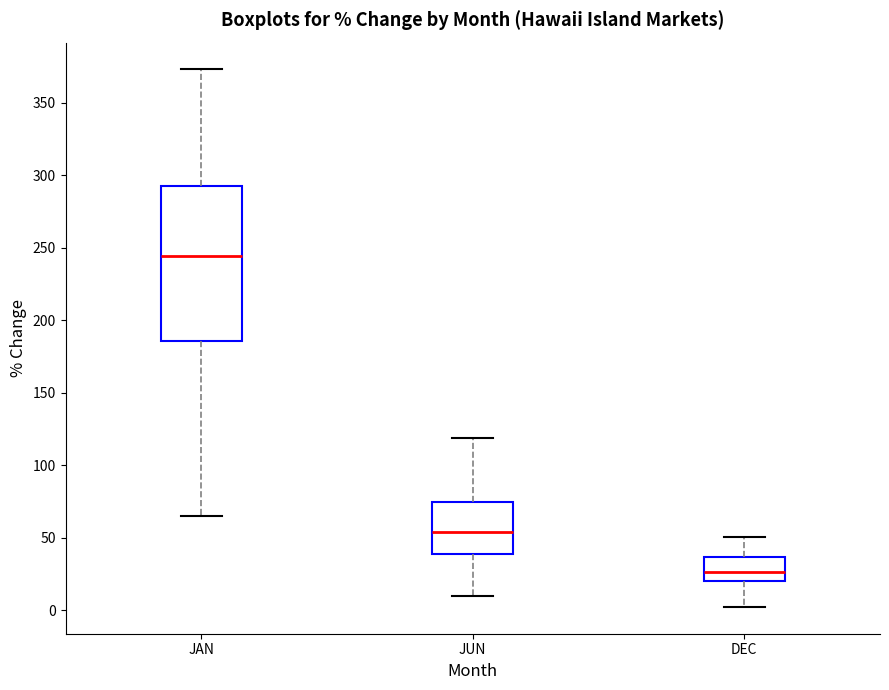

Which box's median line is the lowest?

DEC